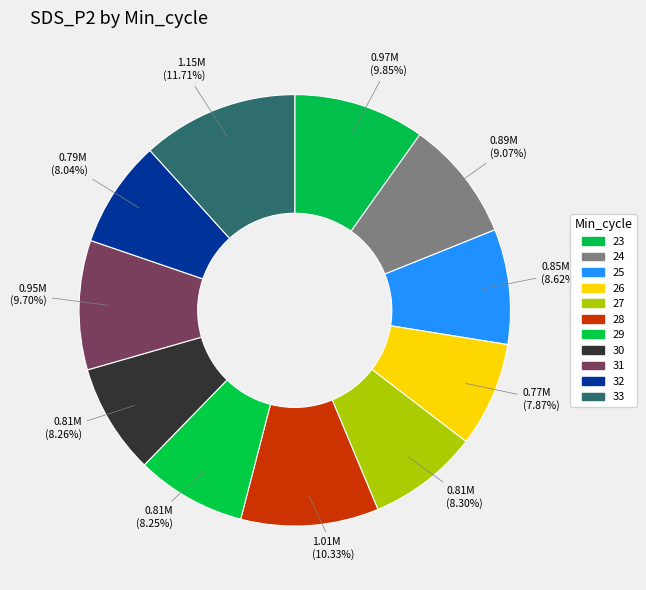

The 26 slice represents 8% of the pie. True or false?

True